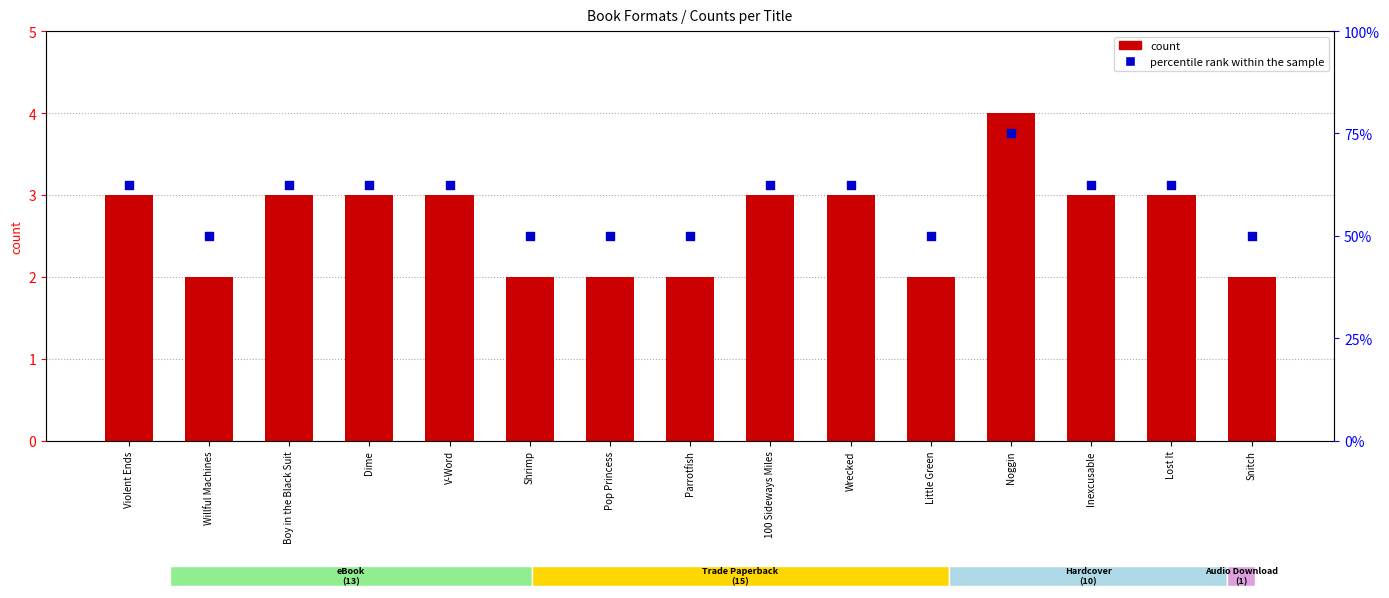

Which series reaches the minimum Y coordinate?

count